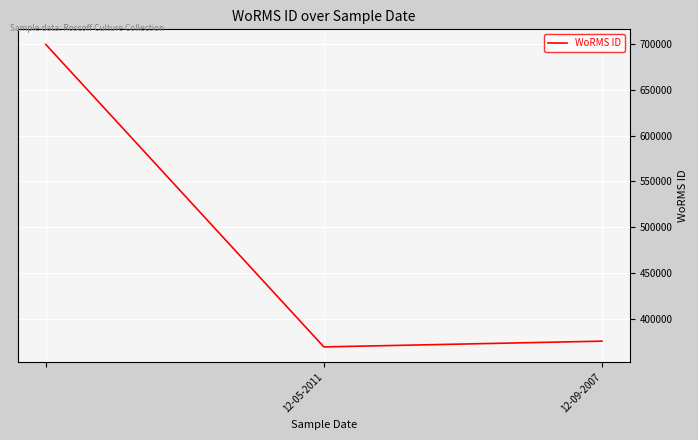

What is the difference between the maximum and second lowest values?

323645